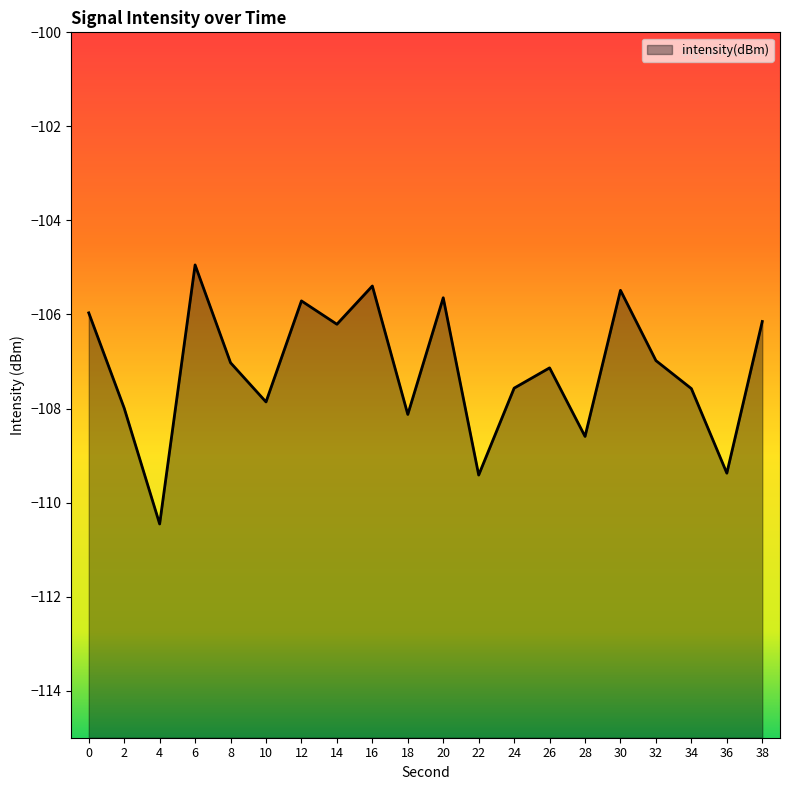

Between 26 and 36, which is larger?

26